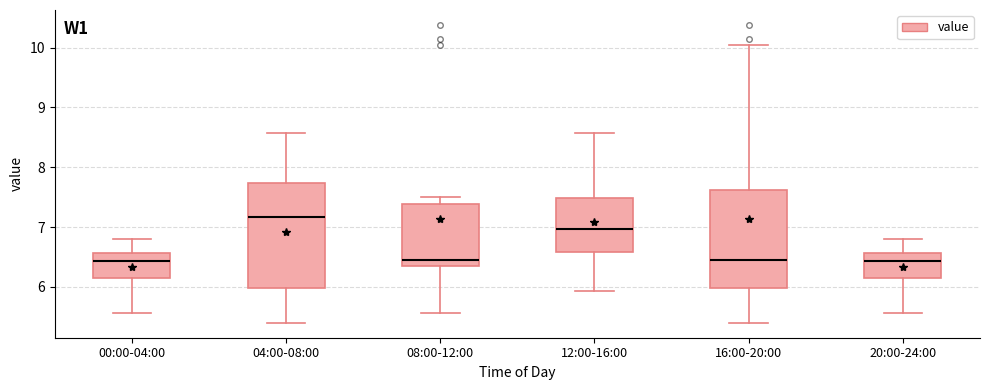

Where is the lower edge of the box for 12:00-16:00 on the y-axis? The values are not printed on the chart, so give them approximately, as read against the axis.

6.6